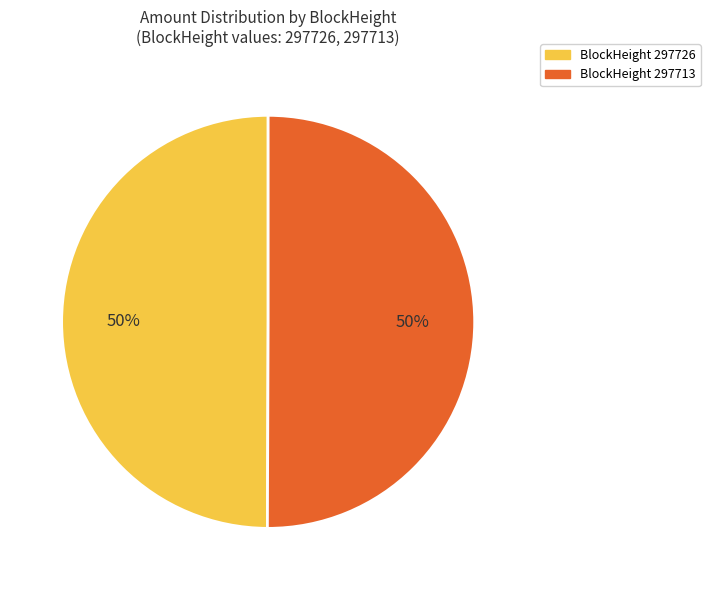

To the nearest percent, what is the average slice percentage?

50%